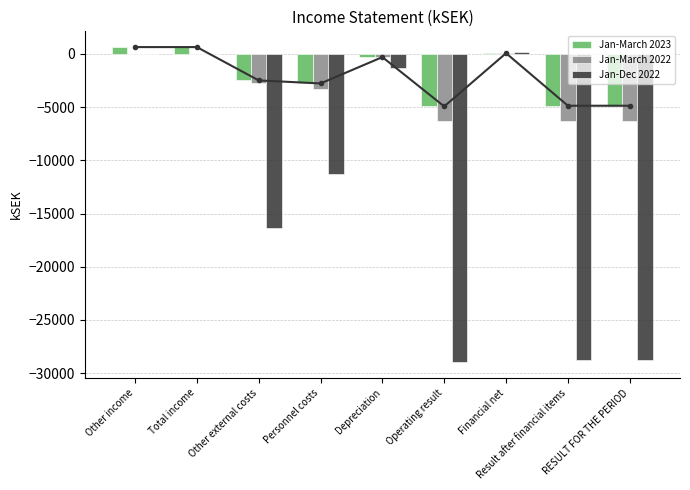

True or false: Jan-March 2023 has a value of 638 at Other income.

True